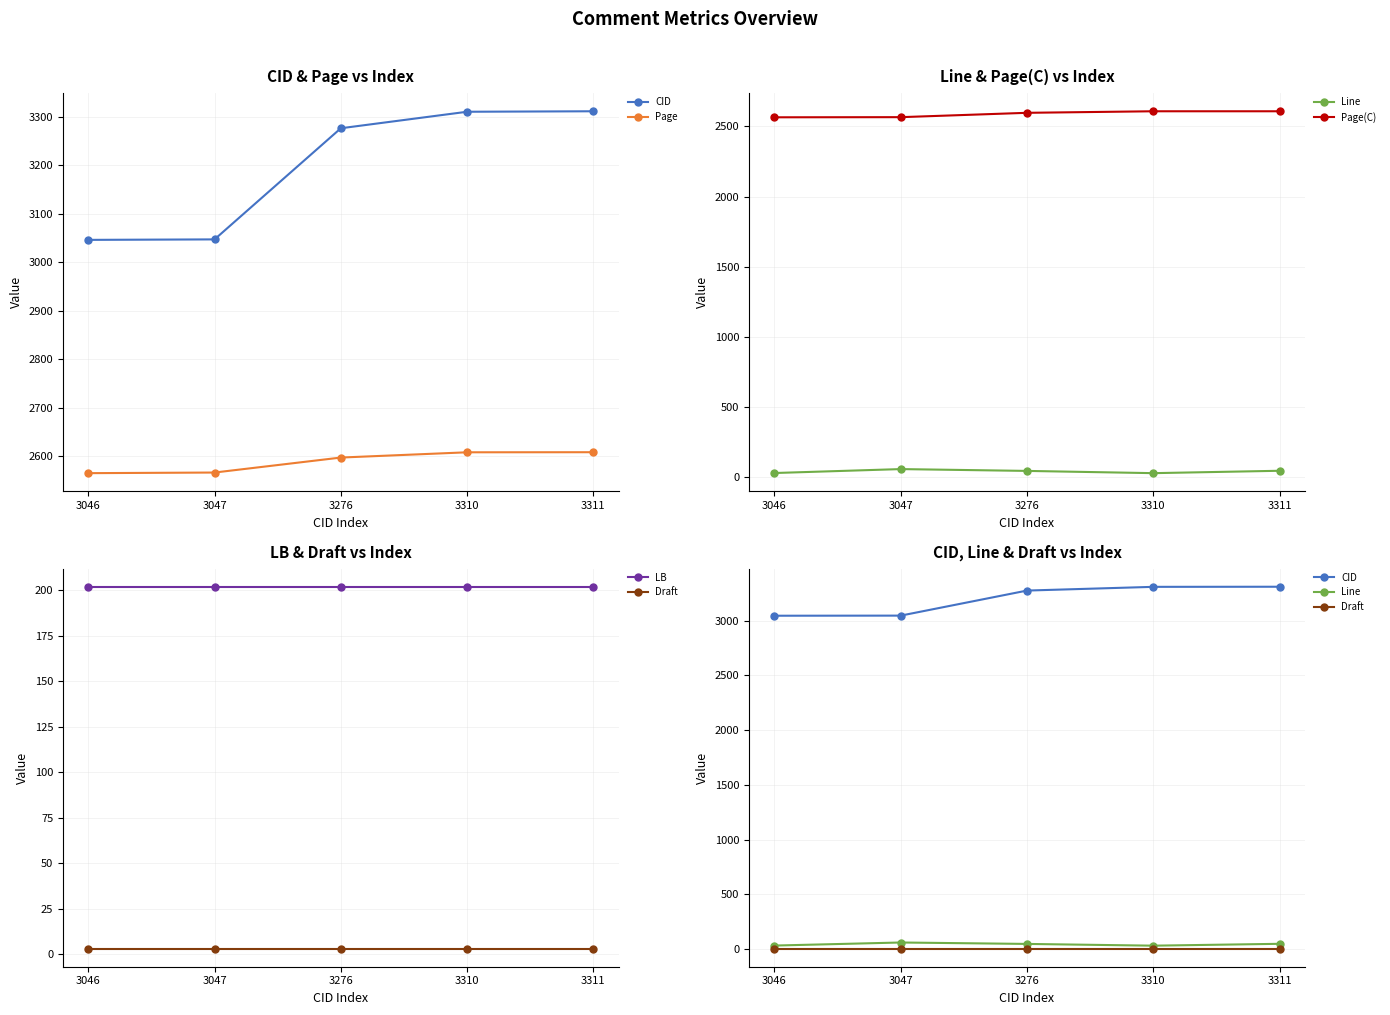

How many interior local valleys does the Line series have?

1